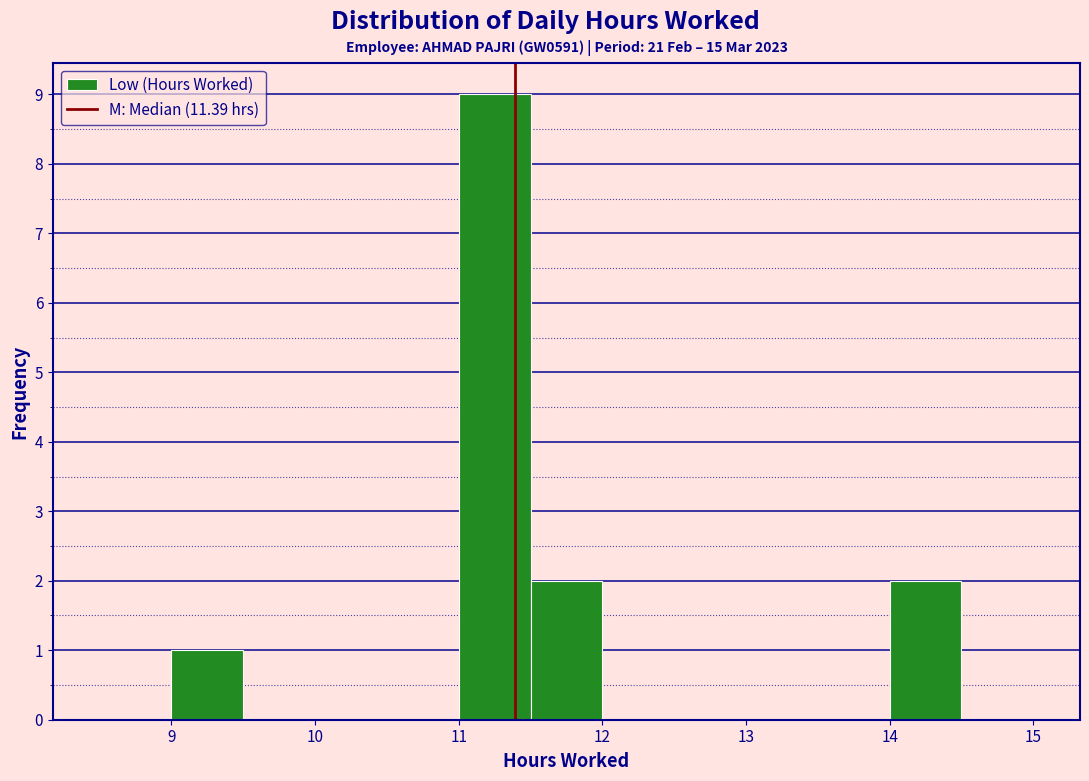

Reading left to right, list every bar in this chart as the range it spans on the x-axis followed by its height. The values are not printed on the chart, so give them approximately, as read against the axis.

8.5 to 9.0: 0
9.0 to 9.5: 1
9.5 to 10.0: 0
10.0 to 10.5: 0
10.5 to 11.0: 0
11.0 to 11.5: 9
11.5 to 12.0: 2
12.0 to 12.5: 0
12.5 to 13.0: 0
13.0 to 13.5: 0
13.5 to 14.0: 0
14.0 to 14.5: 2
14.5 to 15.0: 0